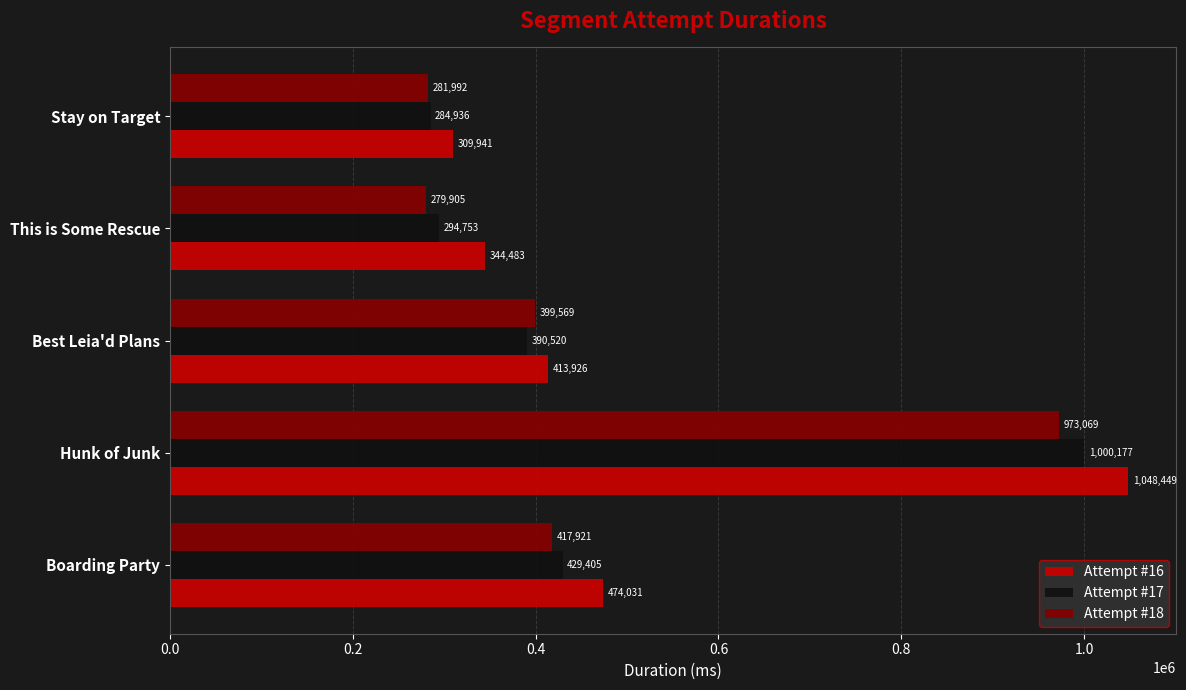

What is the sum of all Attempt #16 values?

2590830